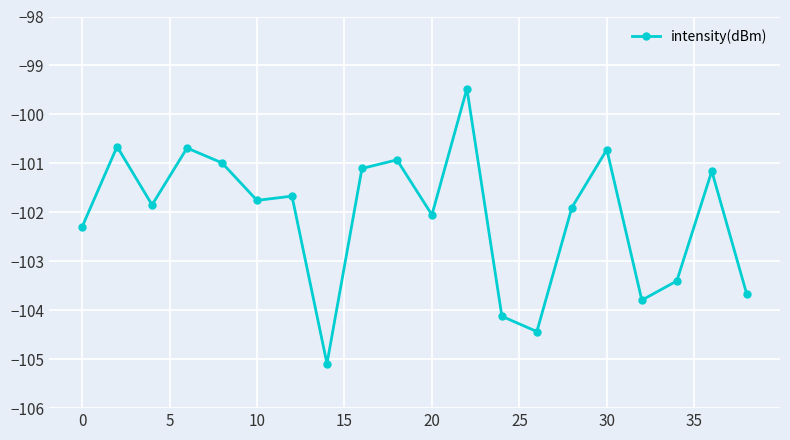

Reading left to right, extract all data points from this chart.

-102.3	-100.7	-101.8	-100.7	-101.0	-101.8	-101.7	-105.1	-101.1	-100.9	-102.1	-99.5	-104.1	-104.4	-101.9	-100.7	-103.8	-103.4	-101.2	-103.7